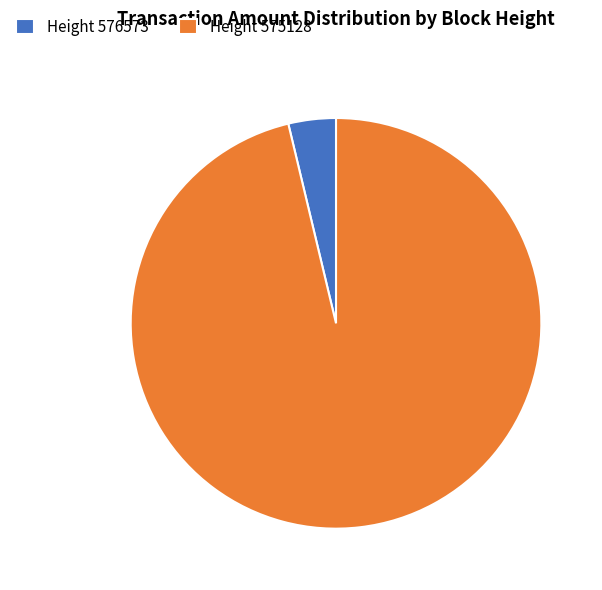

Does Height 576573 represent more than half of the total?

No